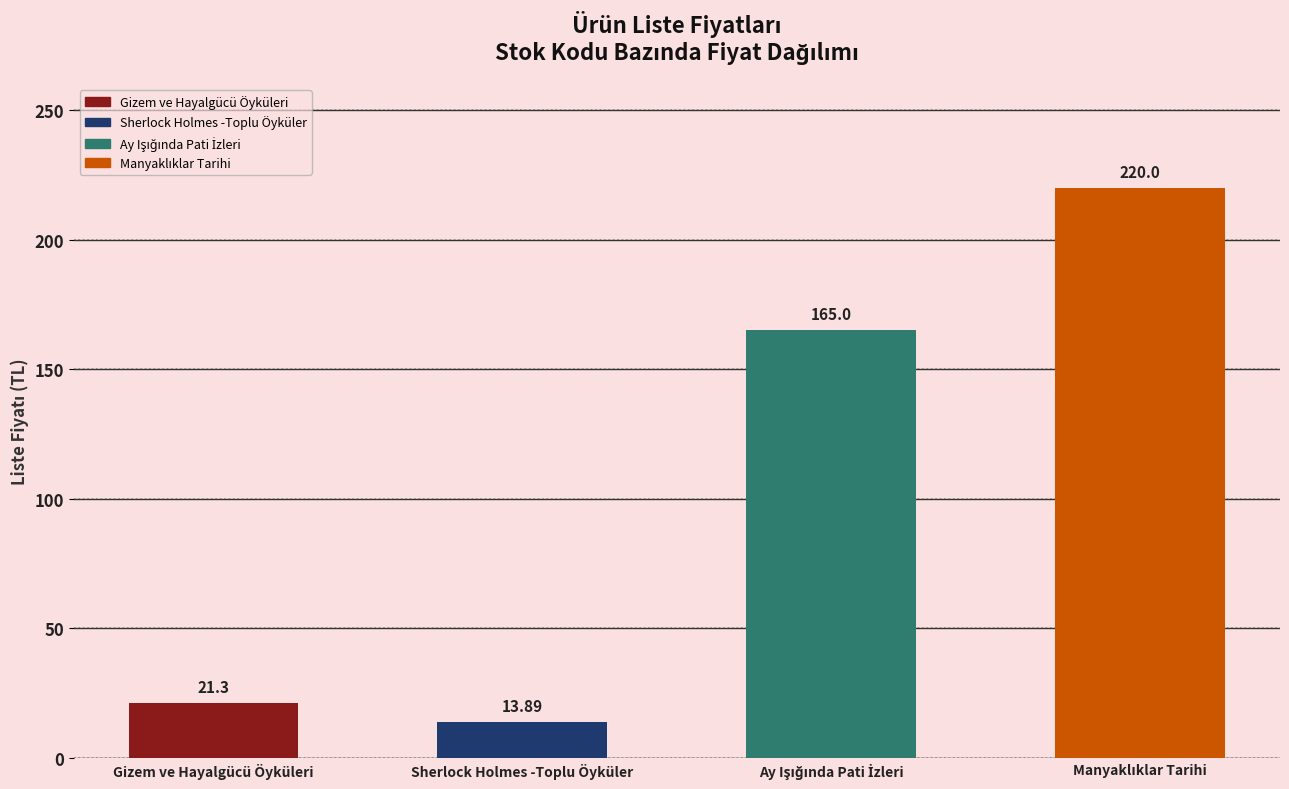

What position from the right is Gizem ve Hayalgücü Öyküleri?

4